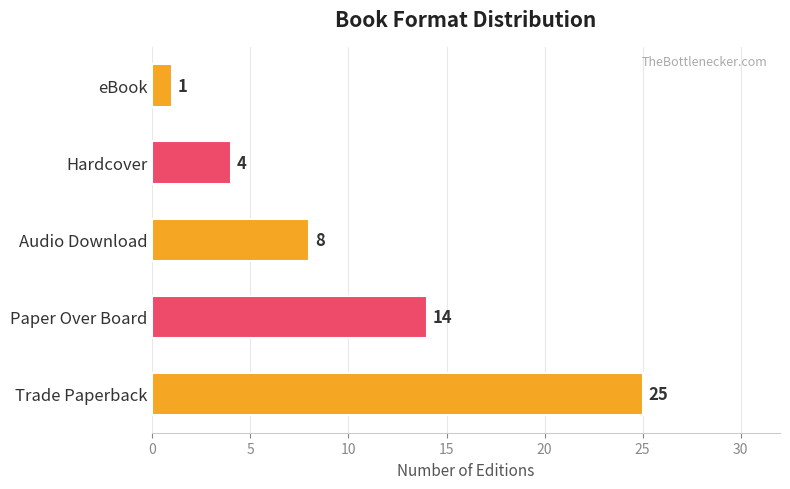

List the labels in order of value, largest first.

Trade Paperback, Paper Over Board, Audio Download, Hardcover, eBook